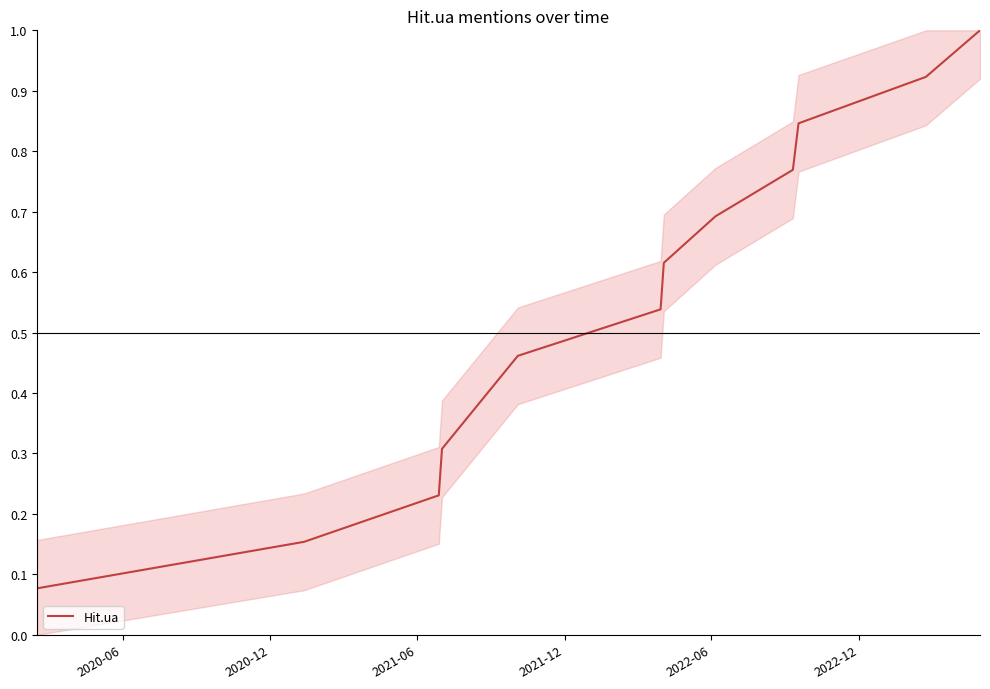

Count the number of data series in this chart.

1